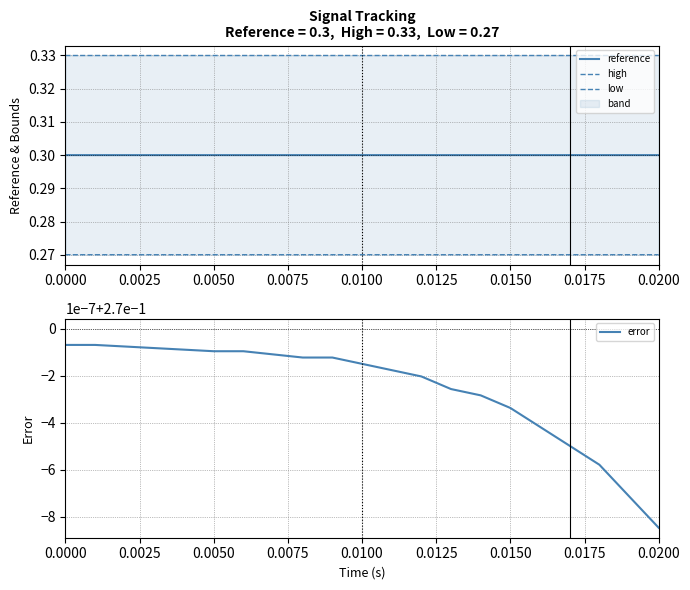

The value of reference at 0.0100 is 0.3. True or false?

True